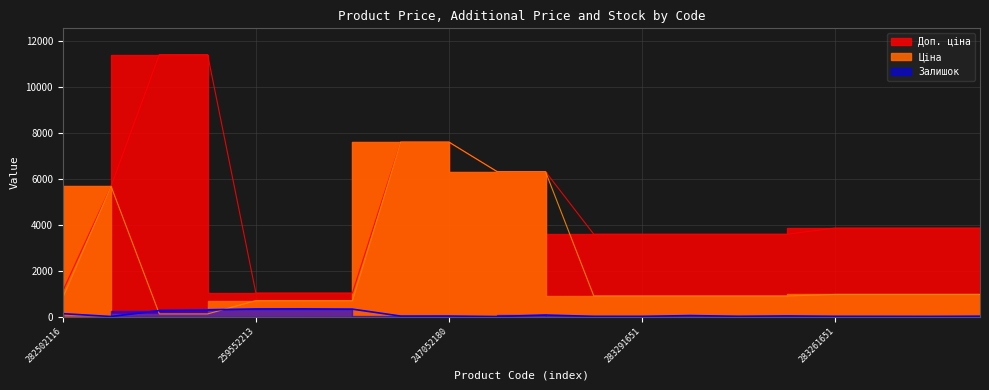

Reading left to right, extract all data points from this chart.

Ціна: 282502116=818.5	10832185=5673.8	247132181=114.1	247132180=114.1	259552213=693.7	259552212=693.7	259552189=693.7	247052181=7596.5	247052180=7596.5	11352184=6308.8	11352182=6308.8	283291856=895.9	283291651=895.9	283291650=895.9	283291055=895.9	283291052=895.9	283261651=963.5	283261650=963.5	283261055=963.5	283261052=963.5
Доп. ціна: 282502116=1109.2	10832185=5673.8	247132181=11410.0	247132180=11410.0	259552213=1024.6	259552212=1024.6	259552189=1024.6	247052181=7596.5	247052180=7596.5	11352184=6308.8	11352182=6308.8	283291856=3583.6	283291651=3583.6	283291650=3583.6	283291055=3583.6	283291052=3583.6	283261651=3854.0	283261650=3854.0	283261055=3854.0	283261052=3854.0
Залишок: 282502116=125.0	10832185=1.0	247132181=260.0	247132180=290.0	259552213=330.0	259552212=333.0	259552189=322.0	247052181=20.0	247052180=21.0	11352184=0.0	11352182=66.0	283291856=7.0	283291651=6.0	283291650=43.0	283291055=9.0	283291052=26.0	283261651=8.0	283261650=6.0	283261055=4.0	283261052=12.0